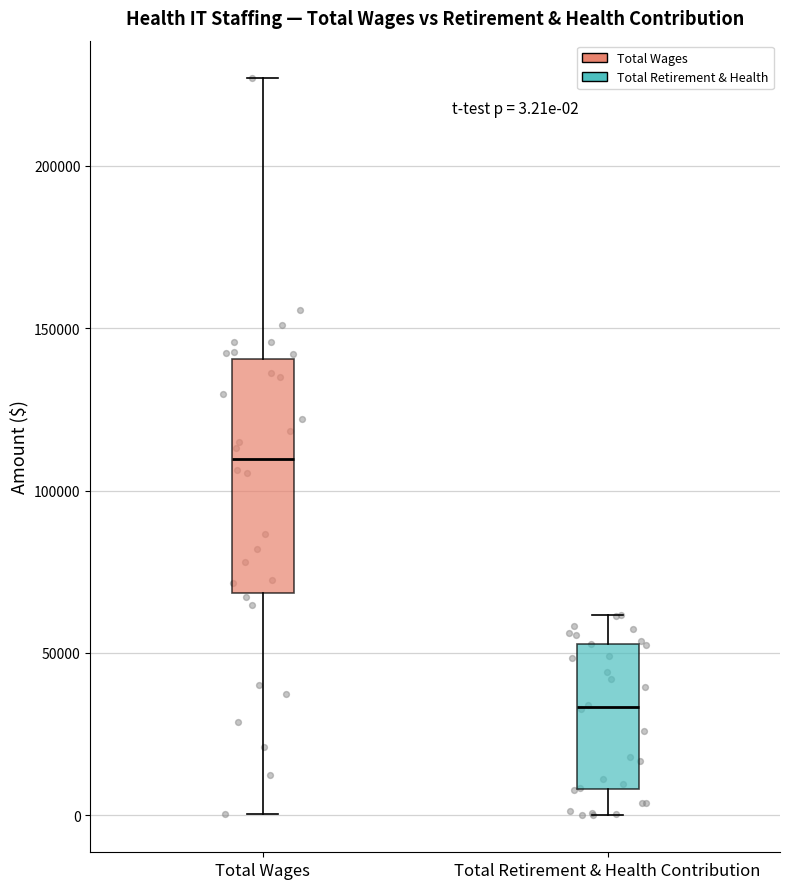

Which box's median line is the highest?

Total Wages